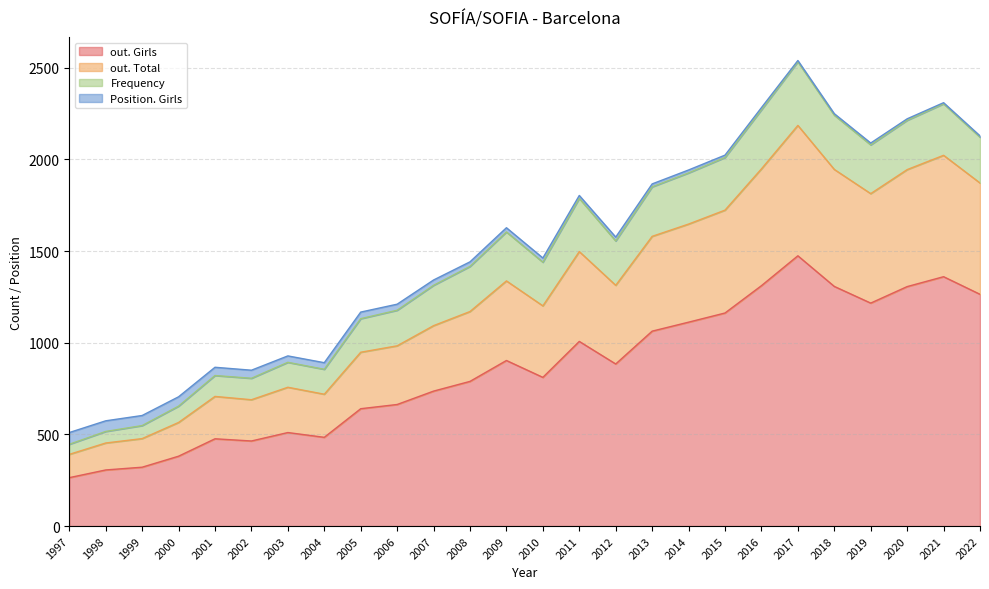

Which series has the largest range (max minus min)?

out. Girls